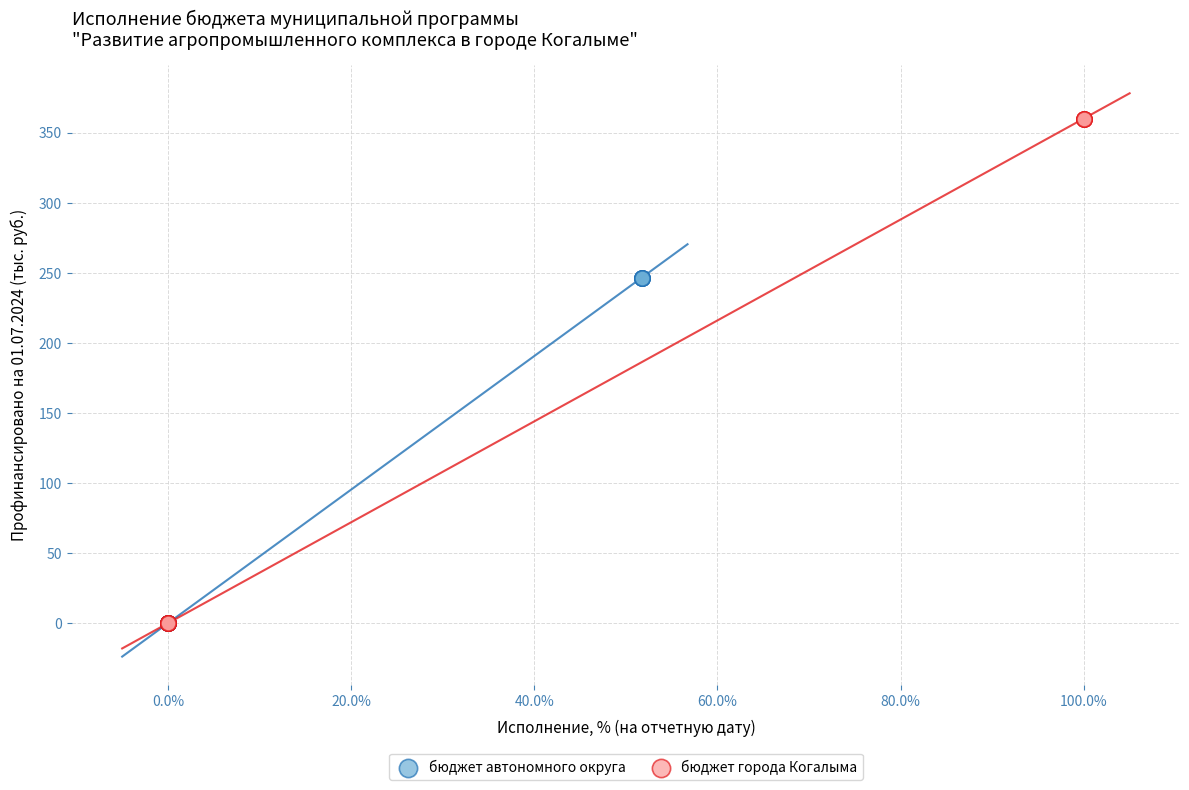

Which series has the widest spread of Y values?

бюджет города Когалыма